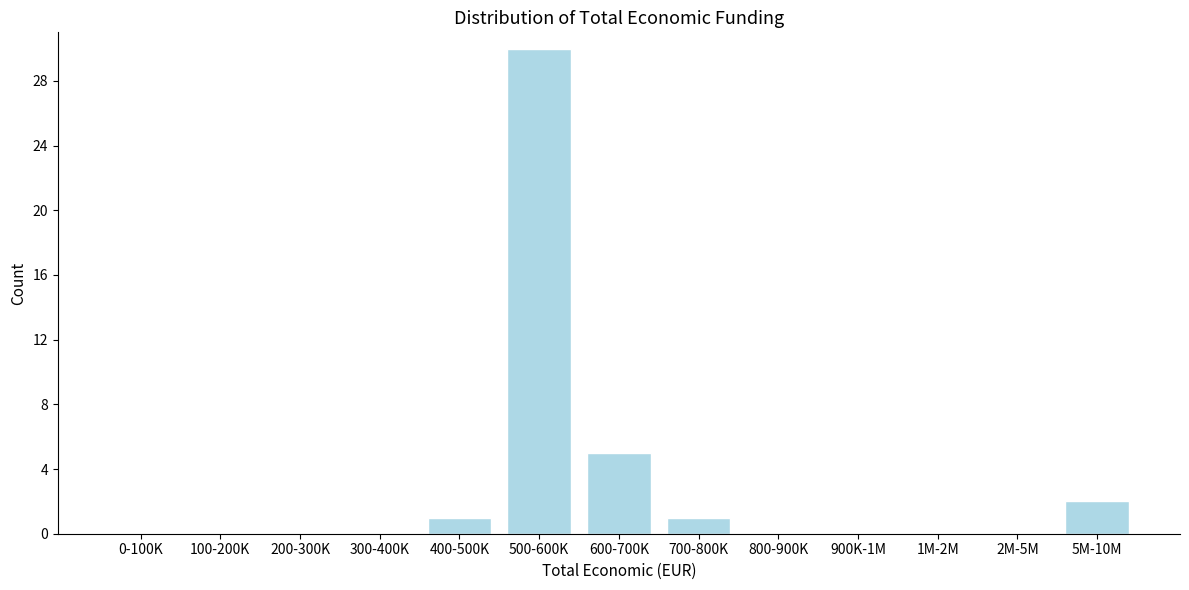

Reading right to left, list all the values displayed in this chart.

5M-10M=2	2M-5M=0	1M-2M=0	900K-1M=0	800-900K=0	700-800K=1	600-700K=5	500-600K=30	400-500K=1	300-400K=0	200-300K=0	100-200K=0	0-100K=0